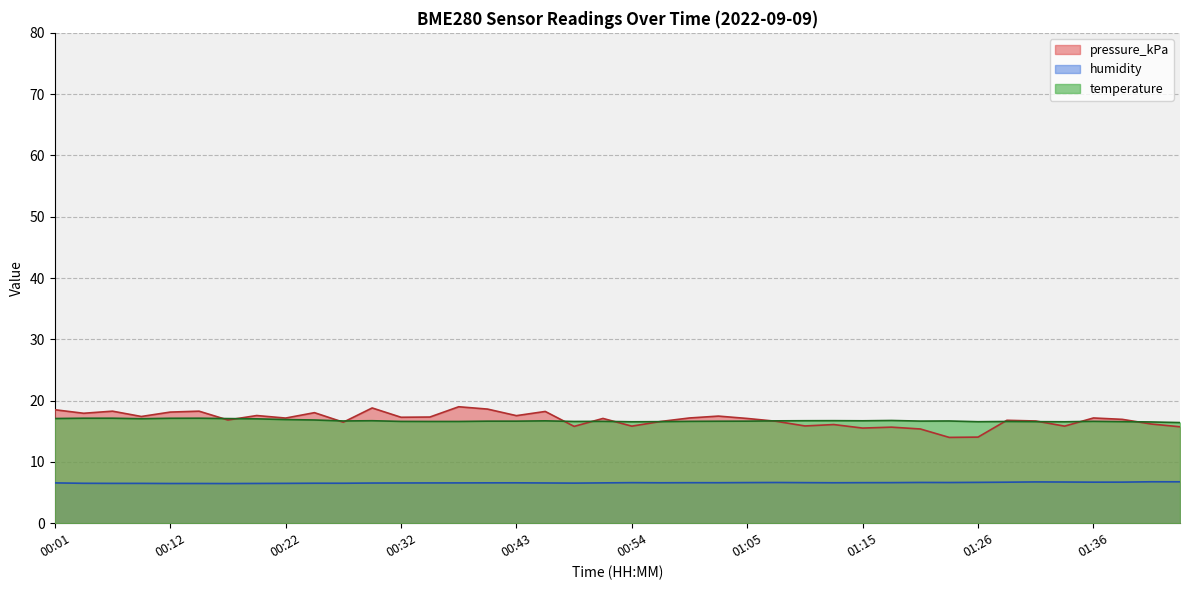

How many lines are shown in the chart?

3